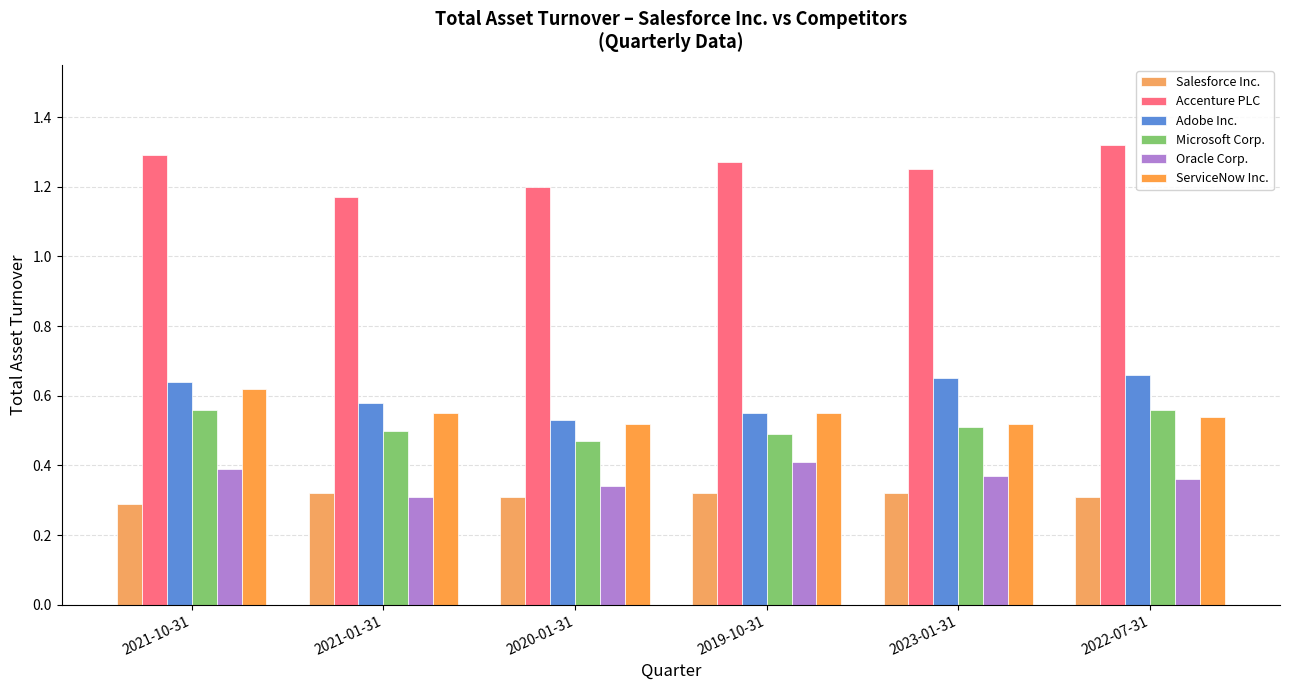

How many groups of bars are there?

6